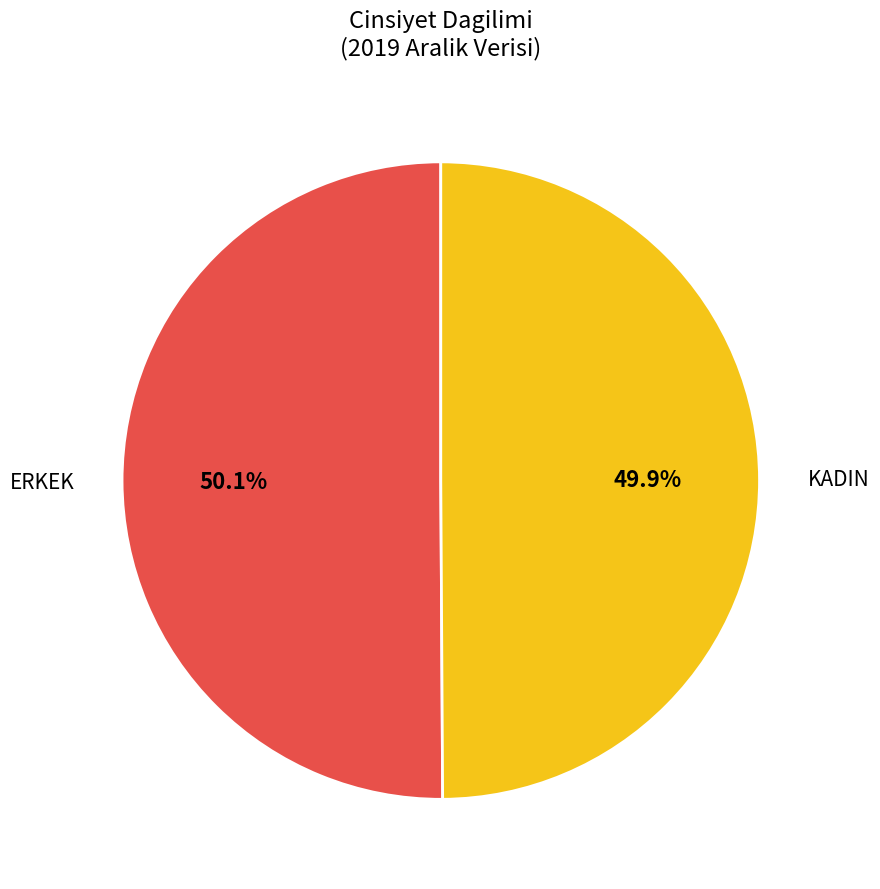

What percentage do KADIN and ERKEK together represent?

100.0%